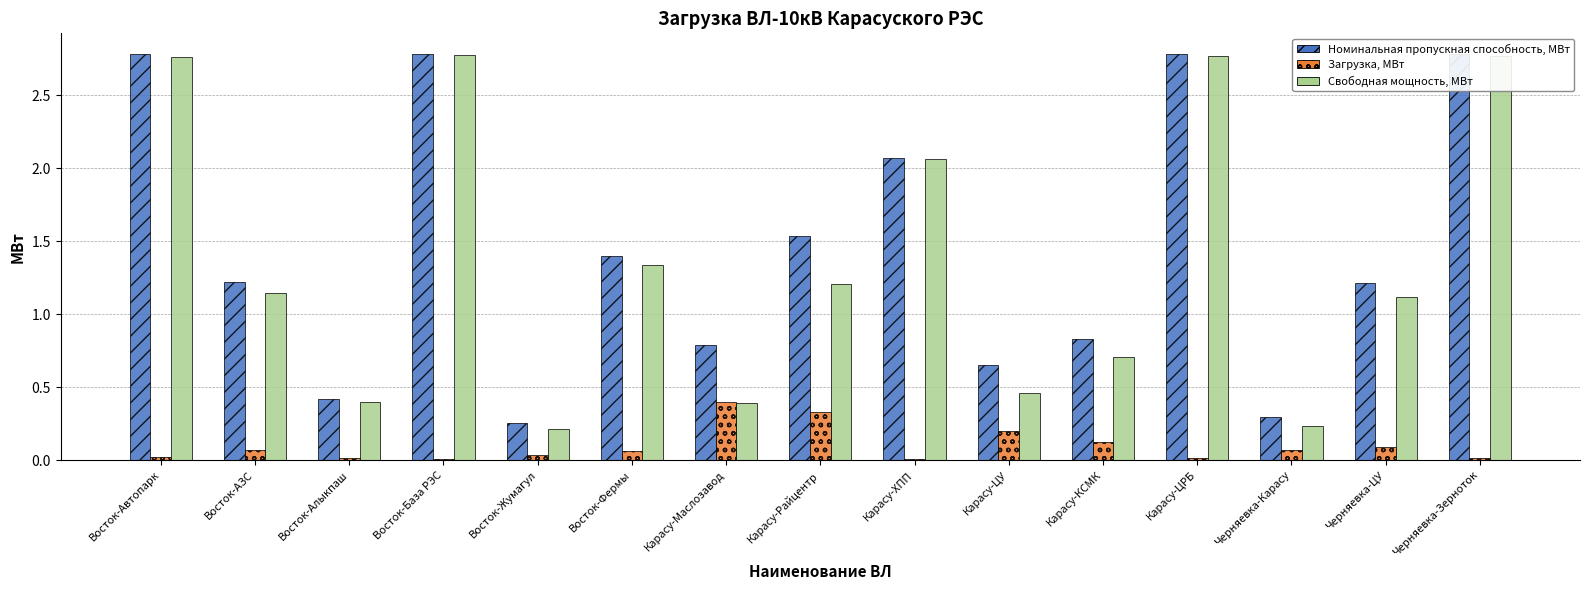

What is the total value across all series at Карасу-ХПП?

4.1